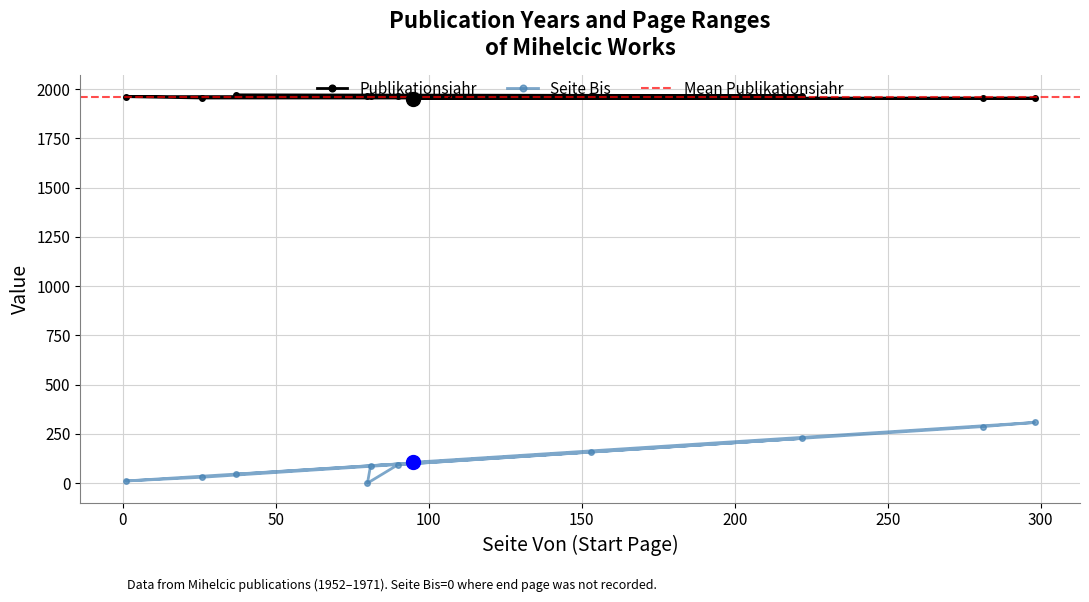

Which category has the highest value in the Seite Bis series?

298